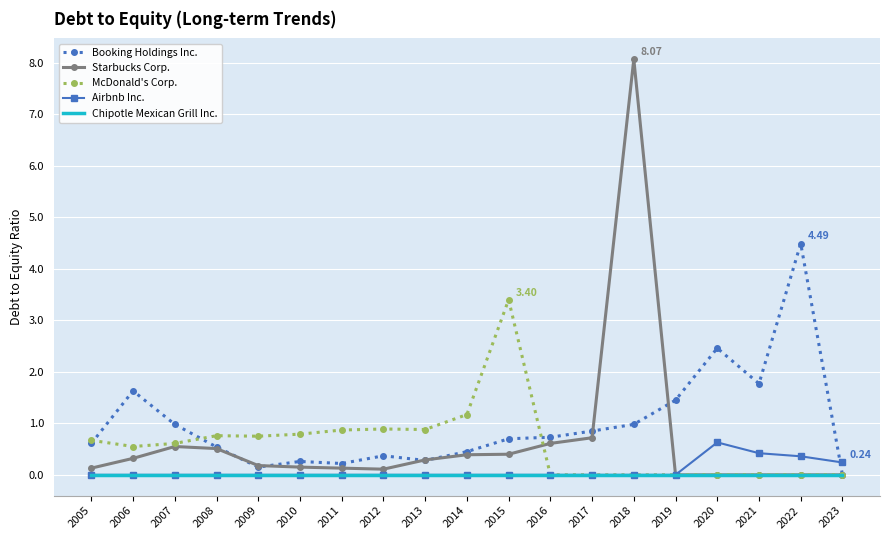

The value of Starbucks Corp. at 2010 is 0.1. True or false?

True